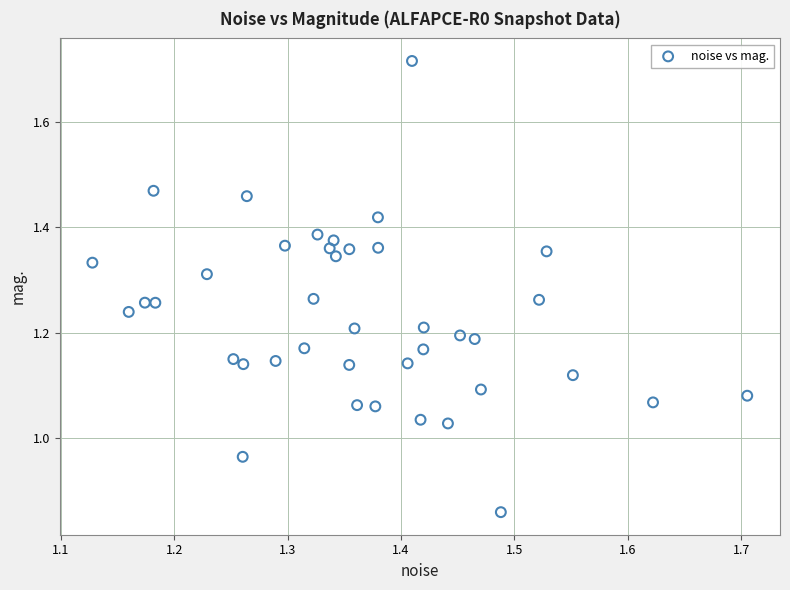

What is the range of X values (max minus min)?

0.6